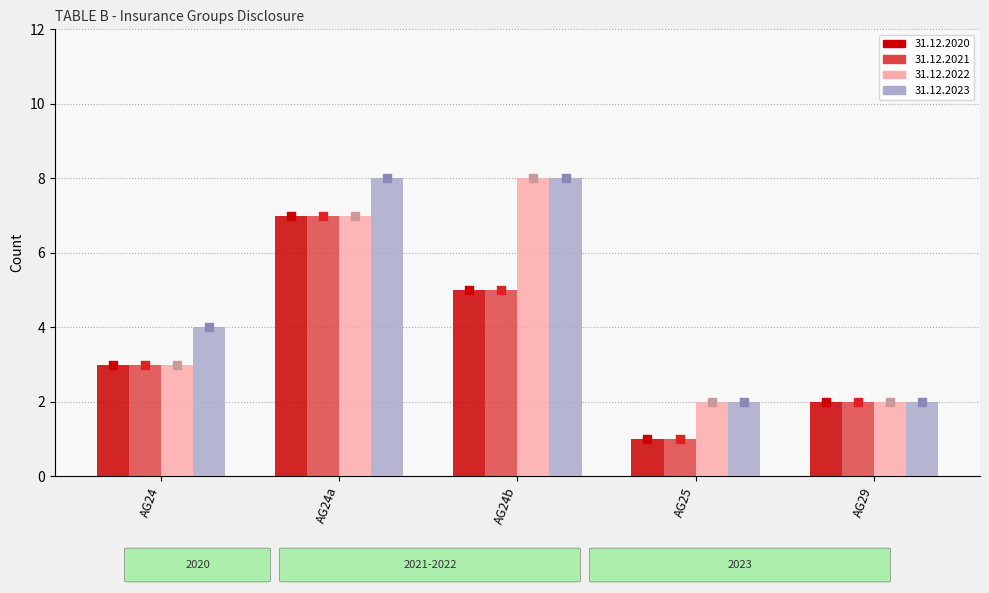

At how many categories does at least one series exceed 2?

3